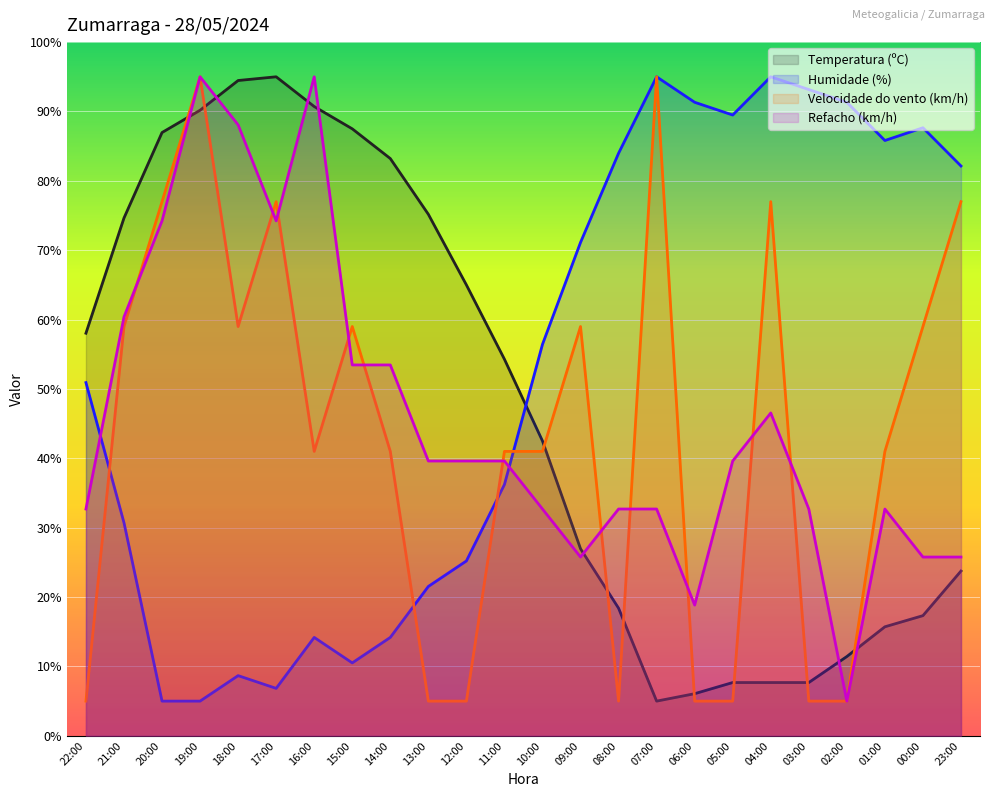

What is the total value across all series at 20:00?

243.2